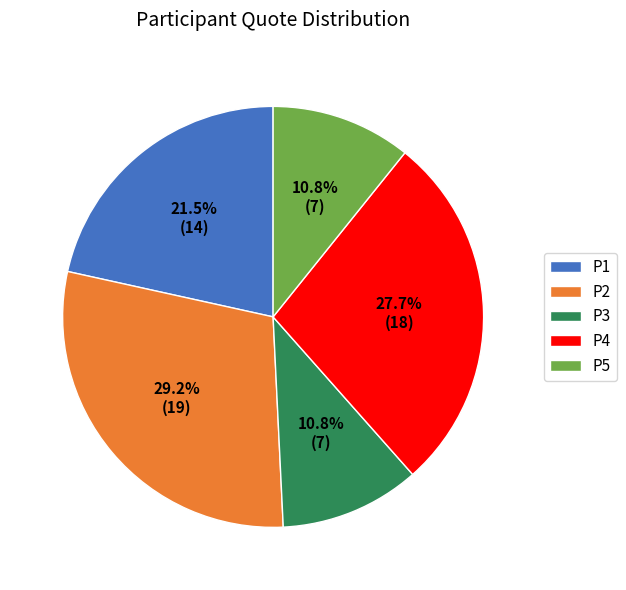

What is the ratio of the value at P2 to the value at P1?

1.4